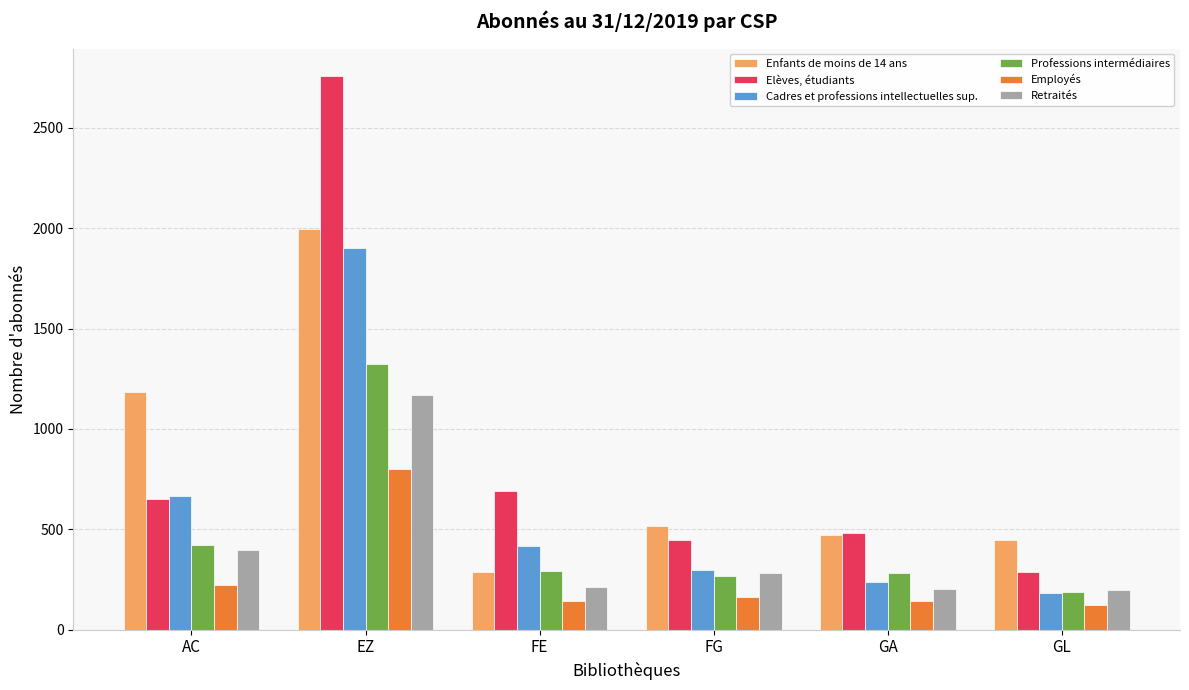

The Cadres et professions intellectuelles sup. series shows 664 at AC. True or false?

True